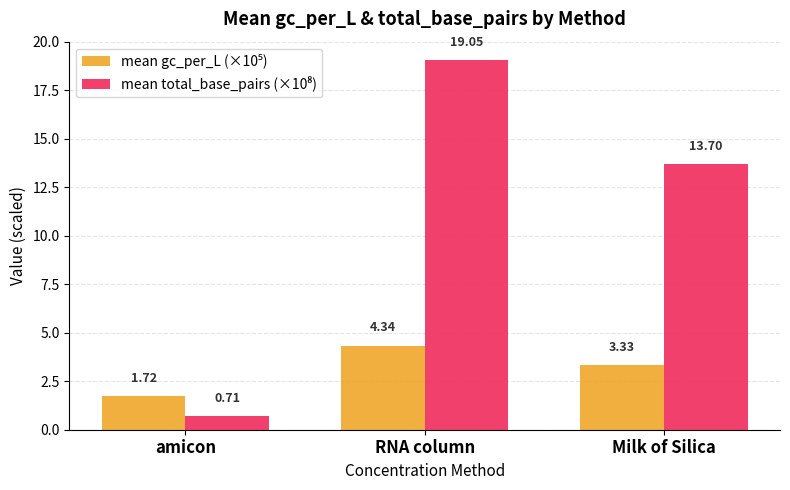

What is the total value across all series at RNA column?

23.4